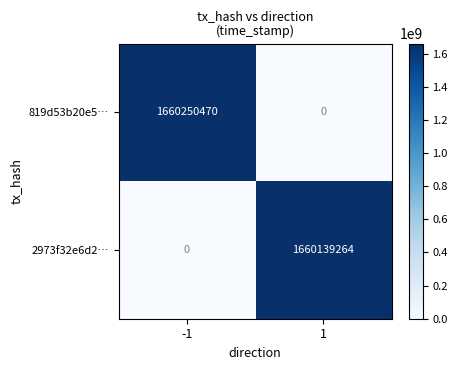

Which series has the widest spread of values?

819d53b20e5…